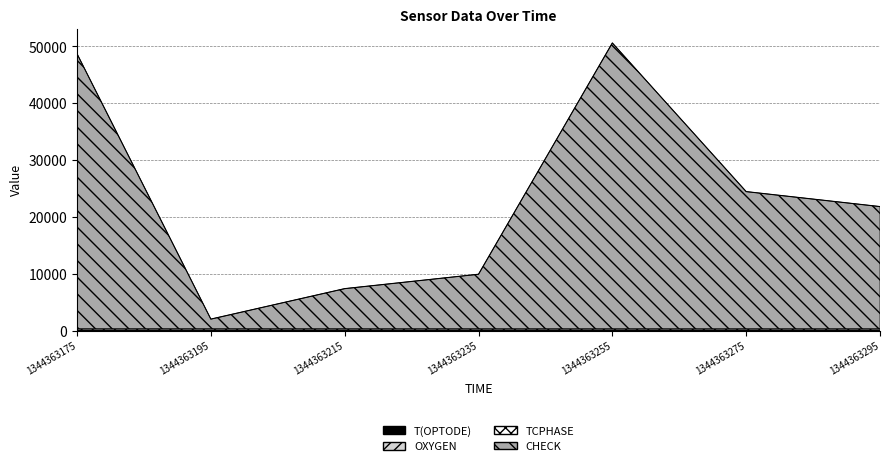

Where is the first local maximum for T(OPTODE)?

1344363195